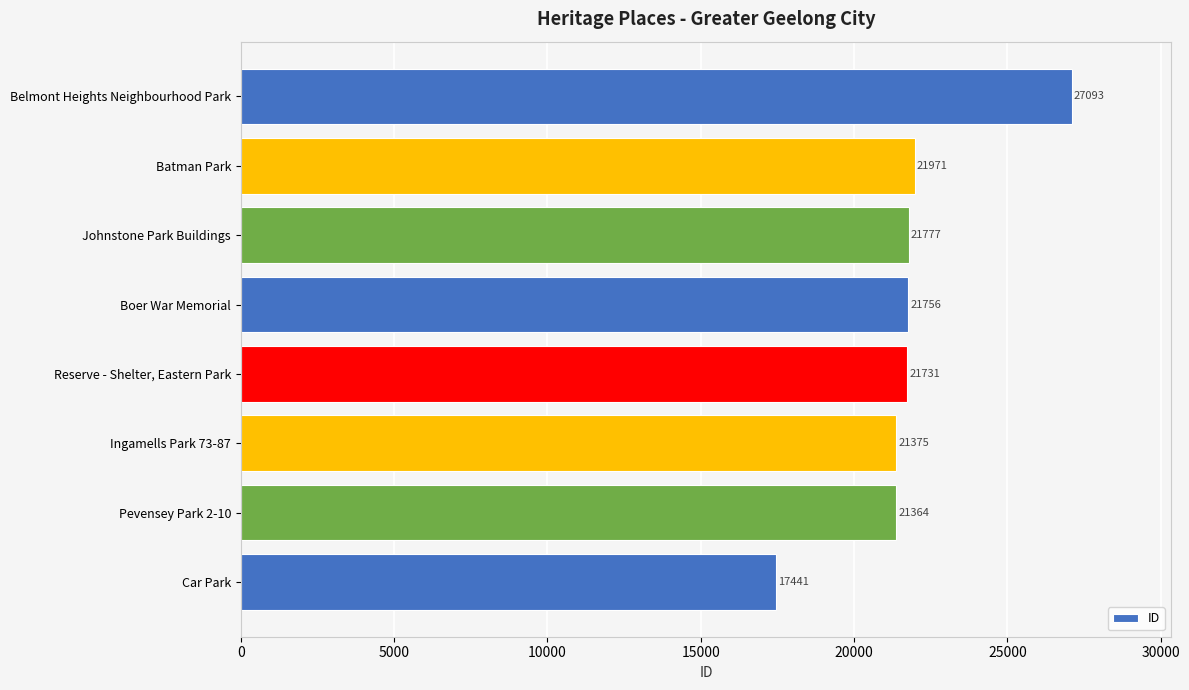

The chart shows a value of 36977 at Batman Park. True or false?

False